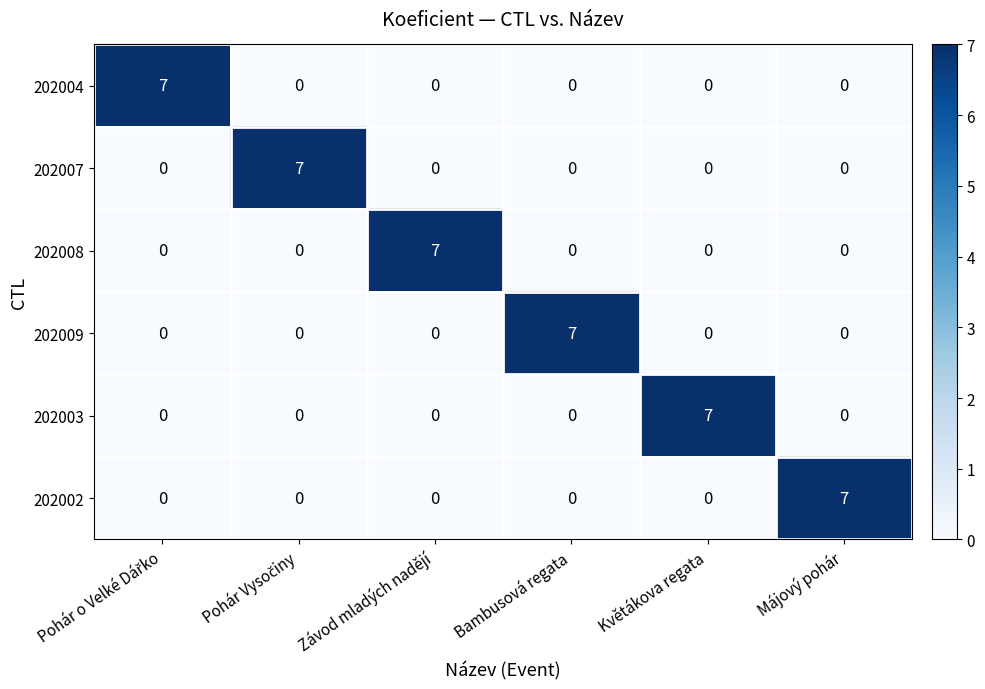

What is the approximate value of 202003 at Květákova regata?

7